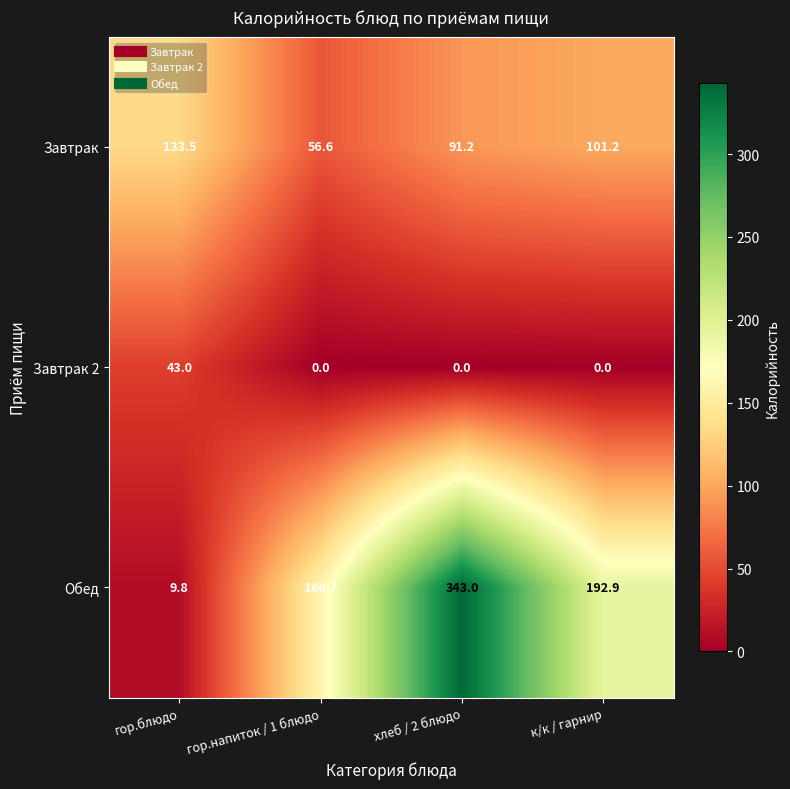

List the series in order of their overall mean, lowest first.

Завтрак 2, Завтрак, Обед